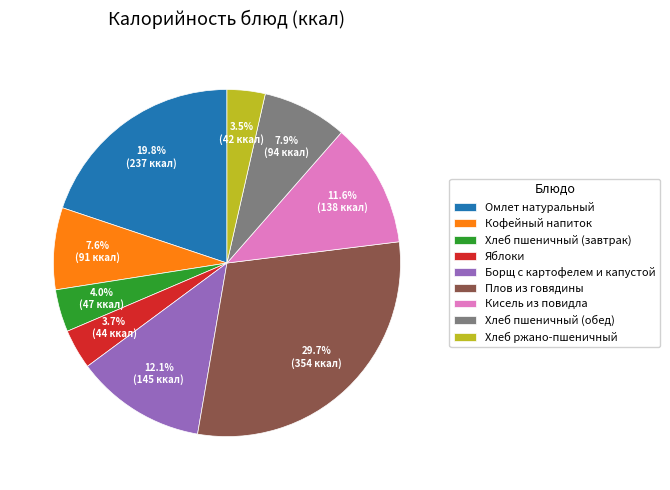

Does Хлеб пшеничный (обед) account for over 50% of the chart?

No